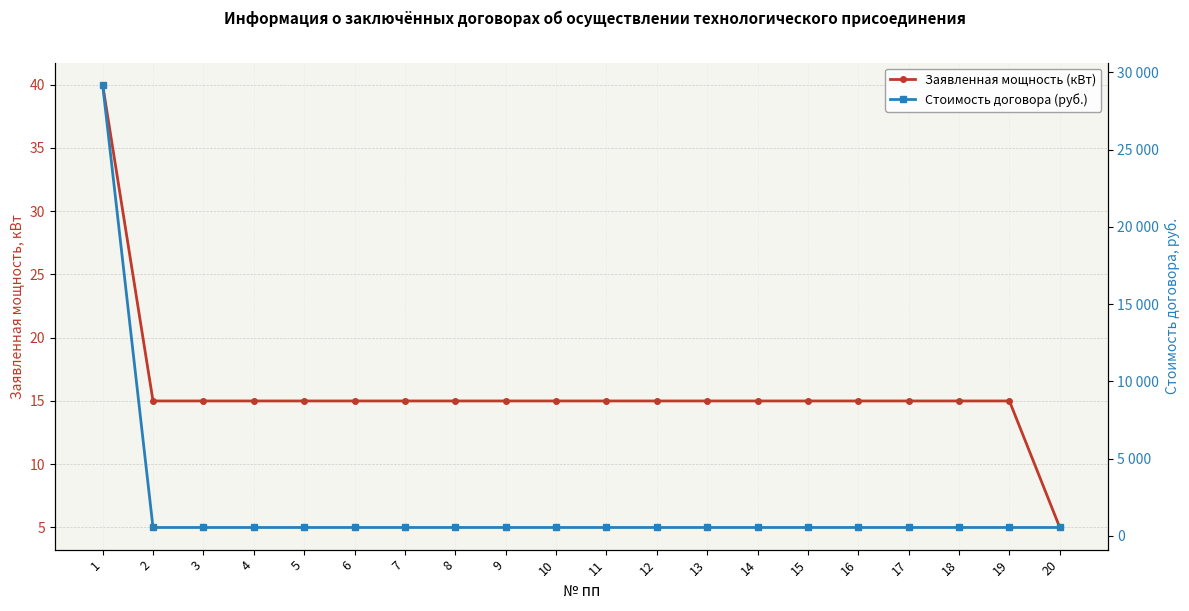

What is the value of the Заявленная мощность (кВт) point at the 19th from the left?

15.0